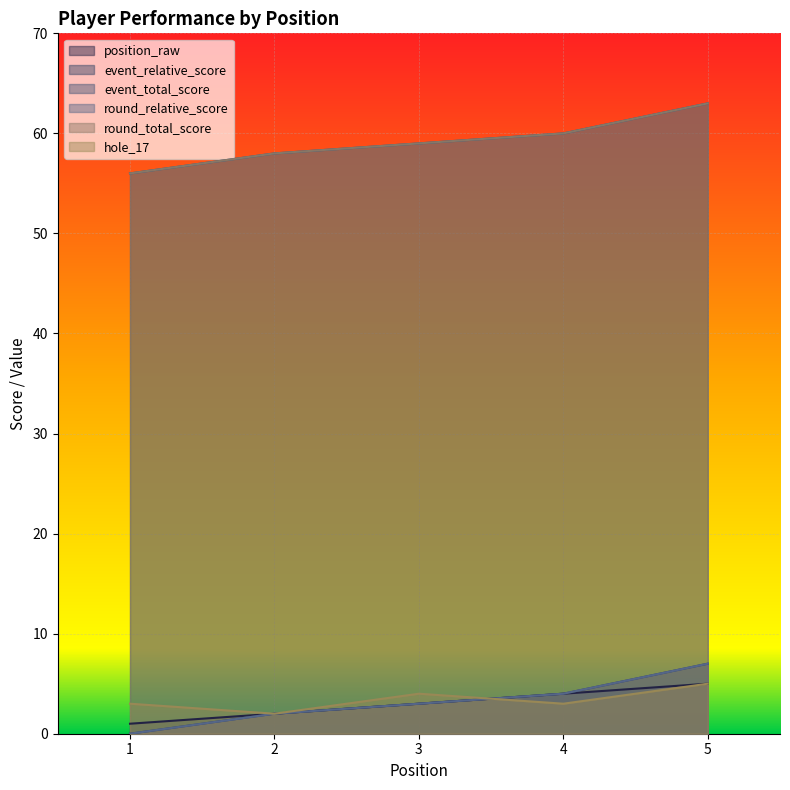

How many data points does each series have?

5